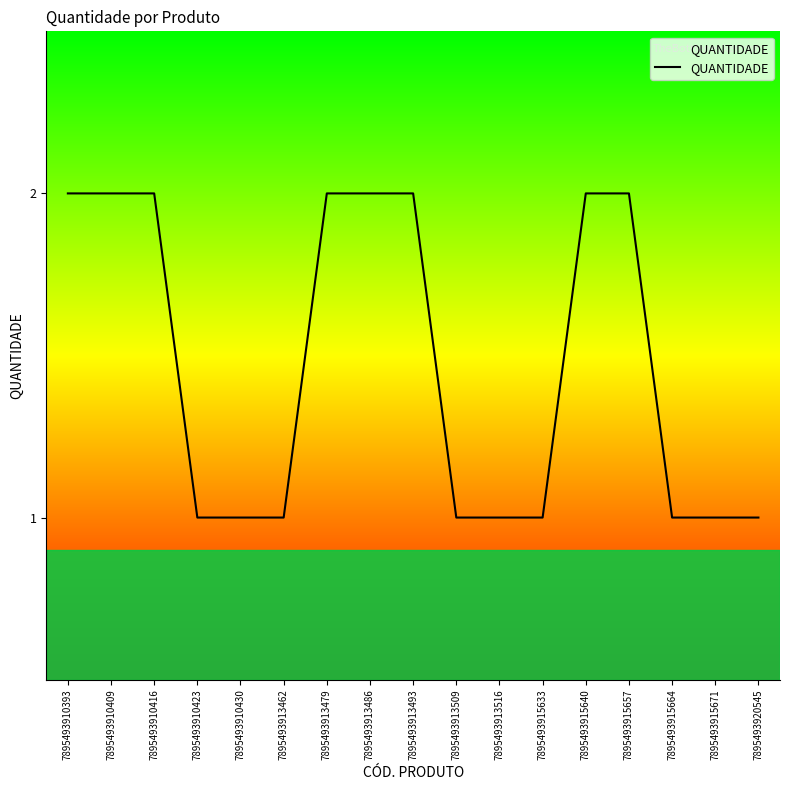

Reading left to right, what are all the values shown in this chart?

2	2	2	1	1	1	2	2	2	1	1	1	2	2	1	1	1